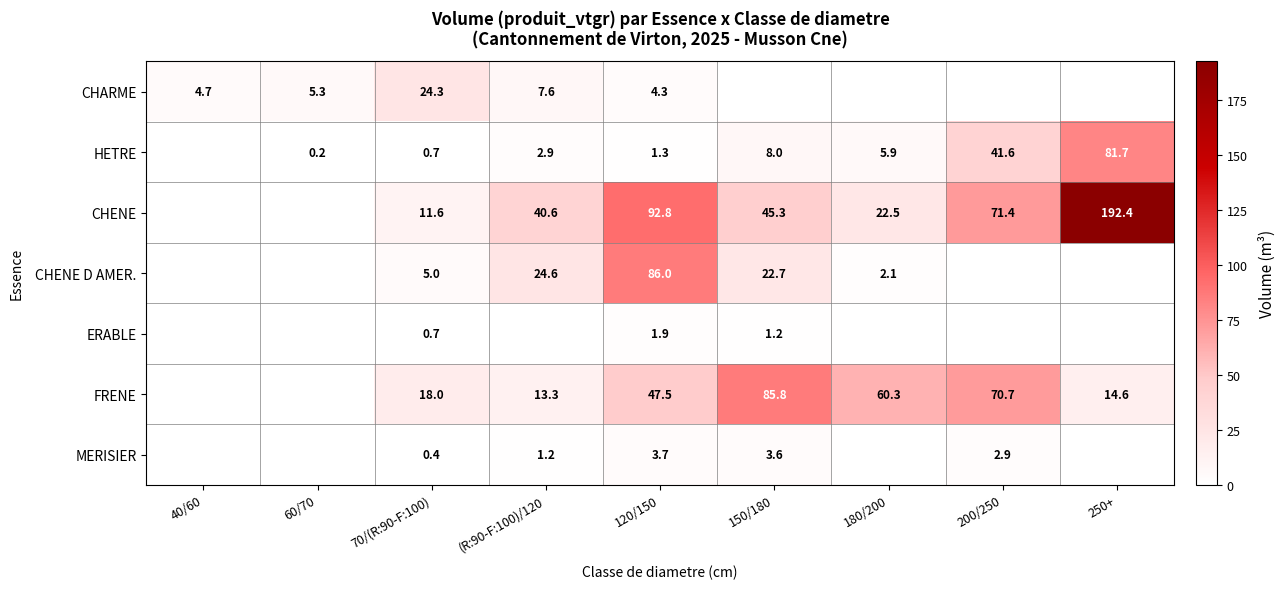

List the series in order of their peak value, lowest first.

ERABLE, MERISIER, CHARME, HETRE, FRENE, CHENE D AMER., CHENE